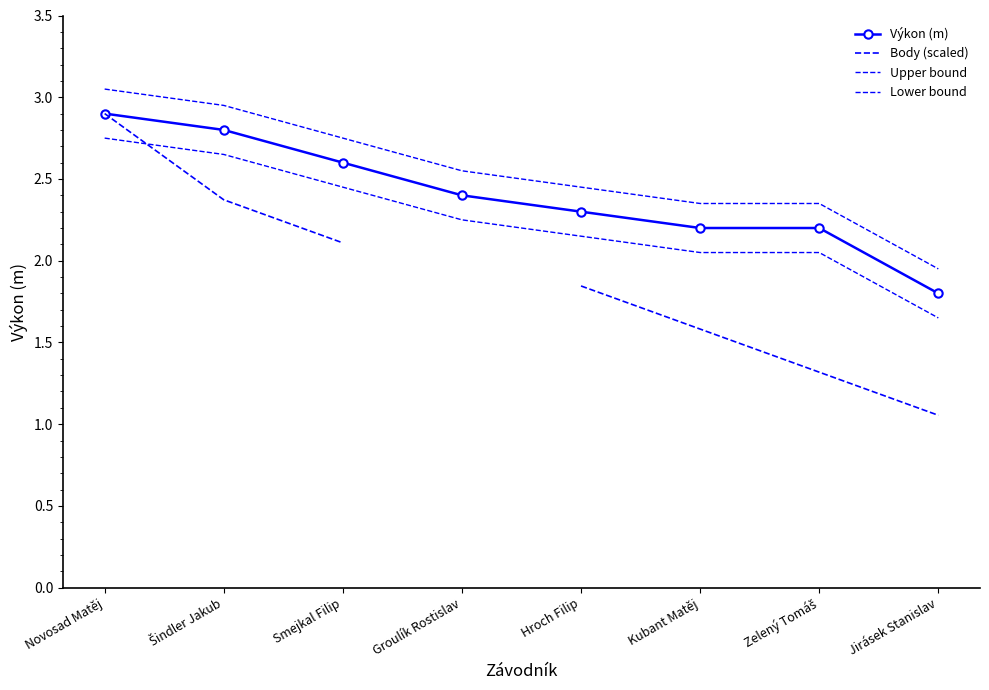

What is the label of the 8th point from the right?

Novosad Matěj